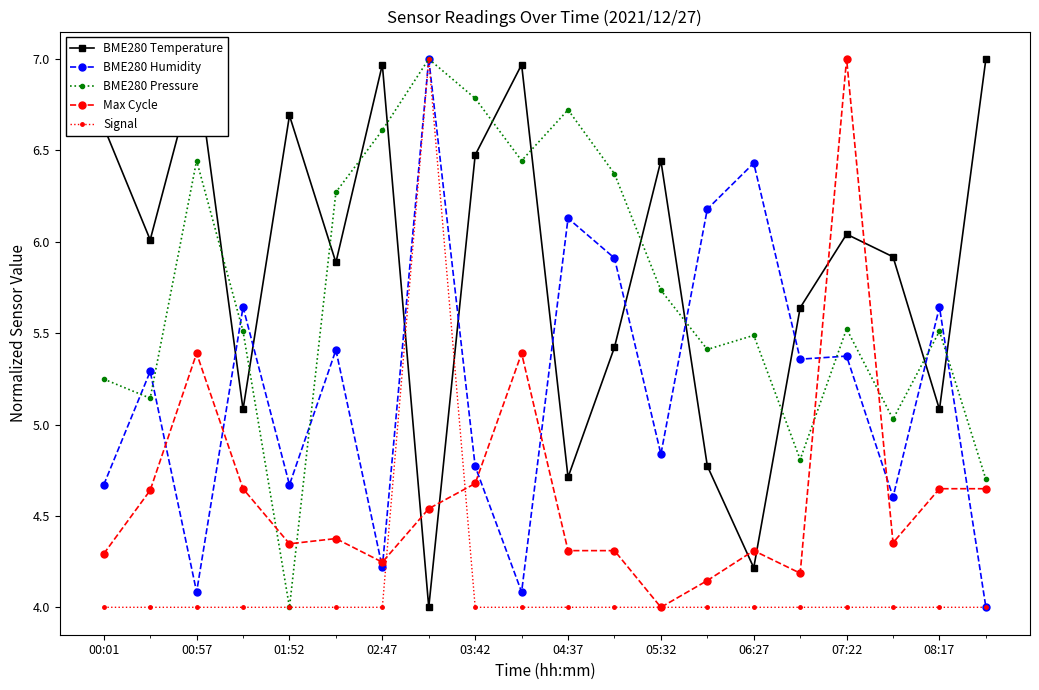

What is the lowest value of the Max Cycle series?

4.0